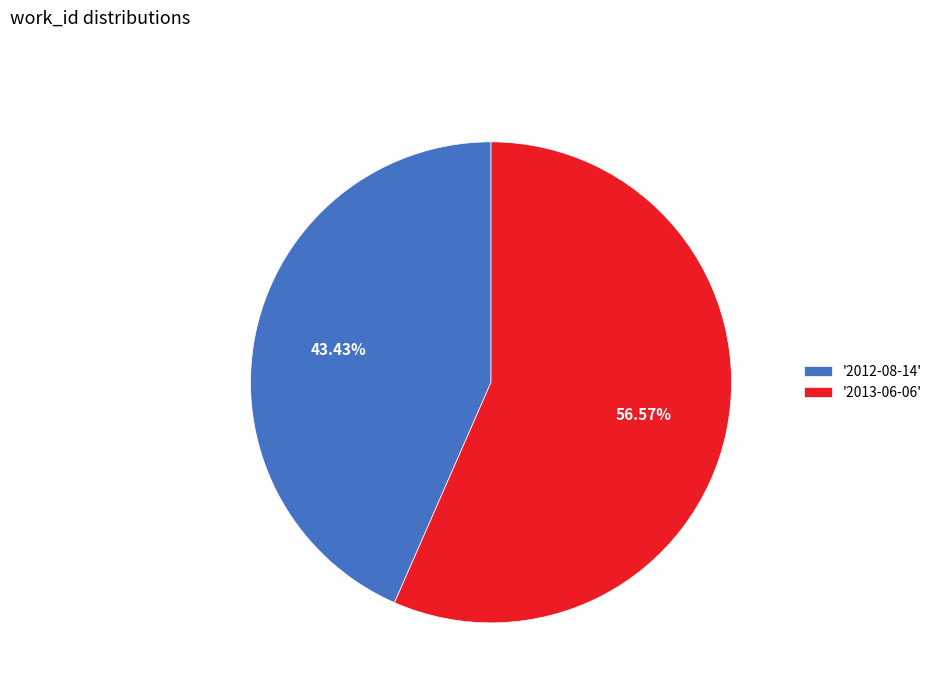

Between '2013-06-06' and '2012-08-14', which is larger?

'2013-06-06'